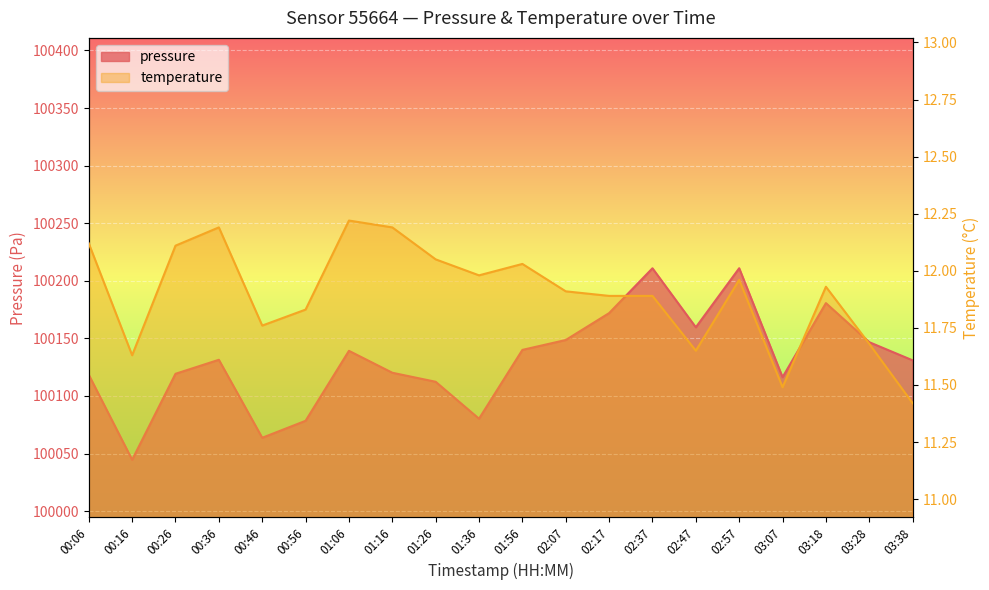

At 00:06, list the series in order from smallest to largest.

temperature, pressure